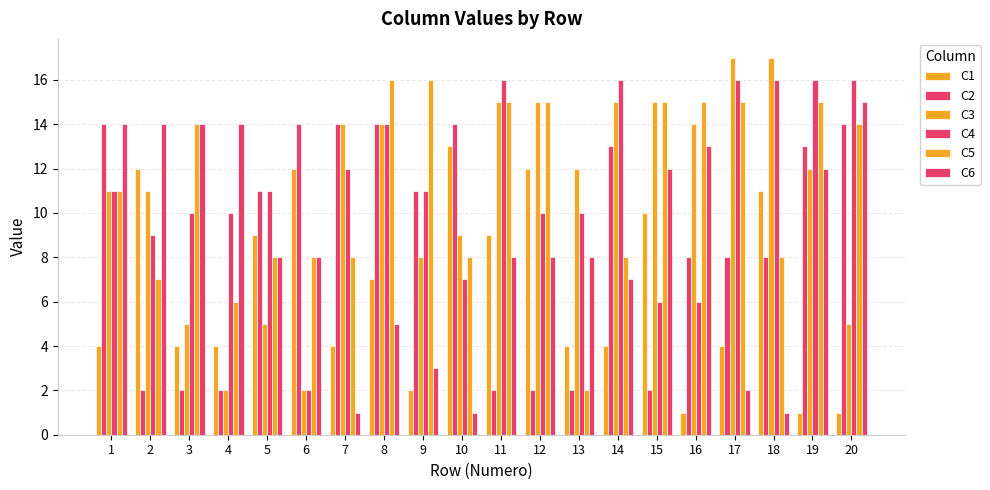

How many bars are there in each group?

6